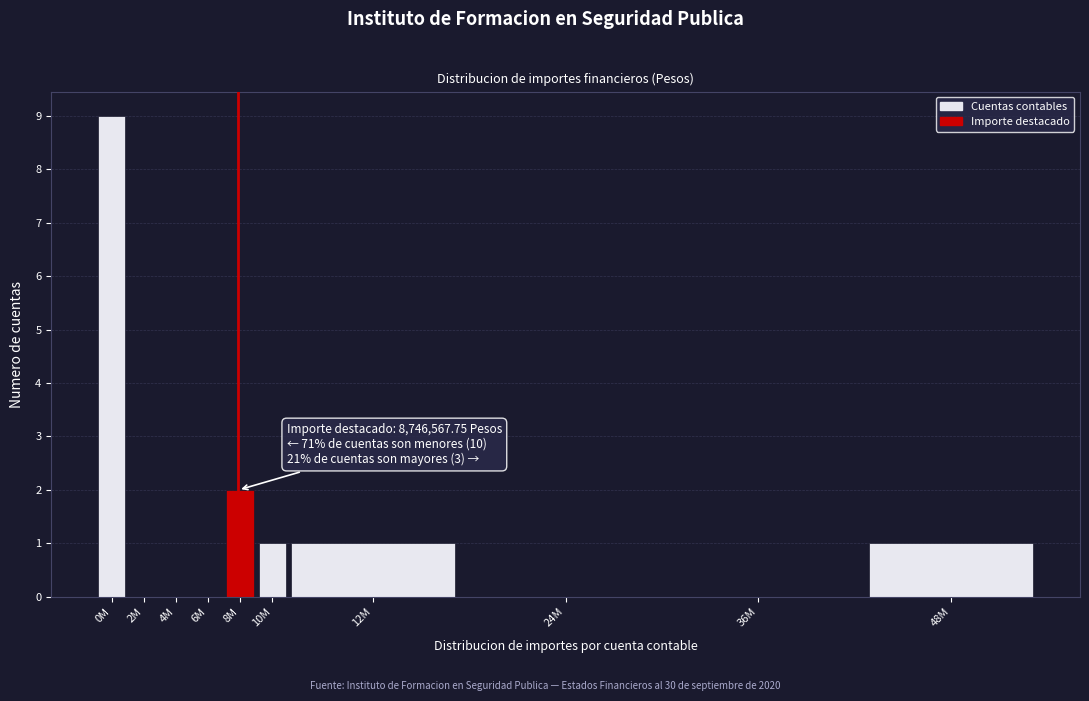

Reading left to right, transcribe all the data shown in this chart.

0M=9	2M=0	4M=0	6M=0	8M=2	10M=1	12M=1	24M=0	36M=0	48M=1